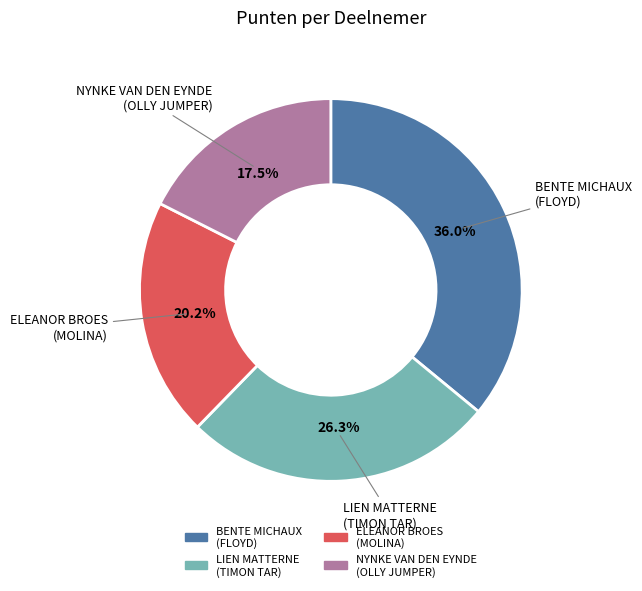

Is there a majority slice in this chart?

No